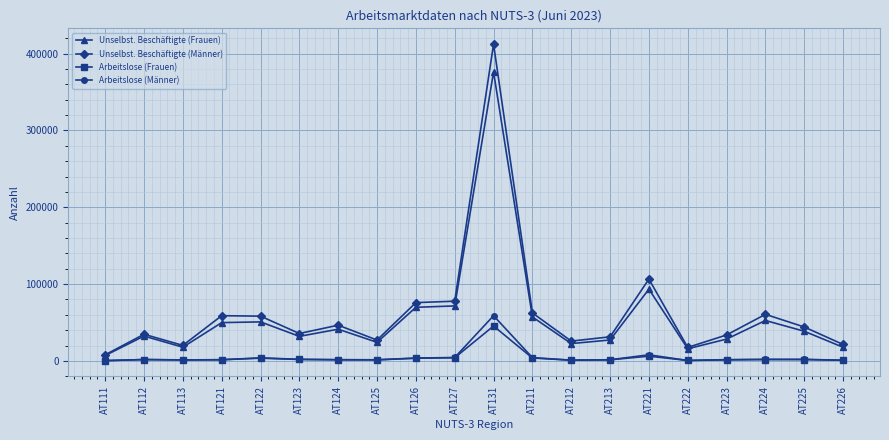

Is the value of Arbeitslose (Männer) at AT113 greater than the value of Unselbst. Beschäftigte (Männer) at AT211?

No